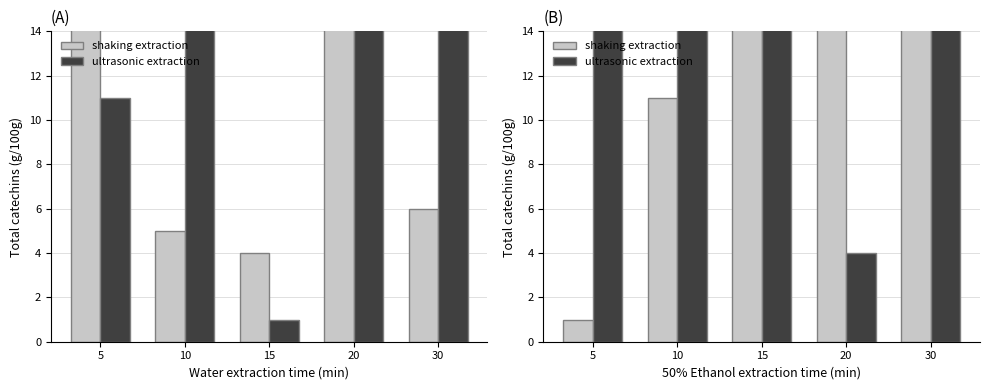

Between 5 and 20, which is larger?

20